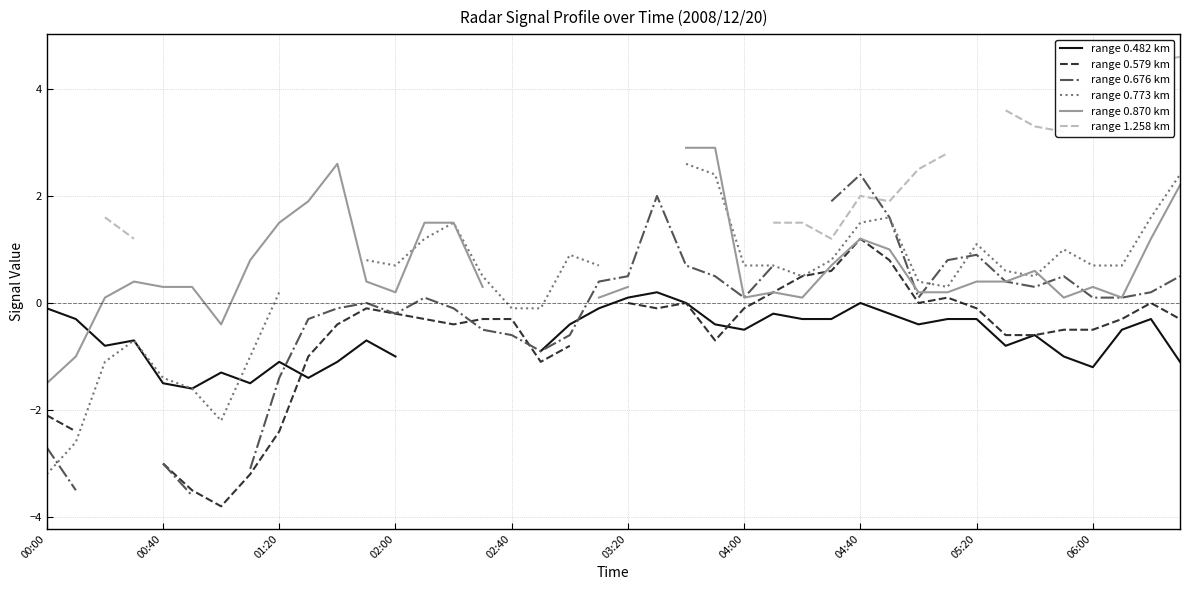

What is the highest value of the range 0.676 km series?

2.4